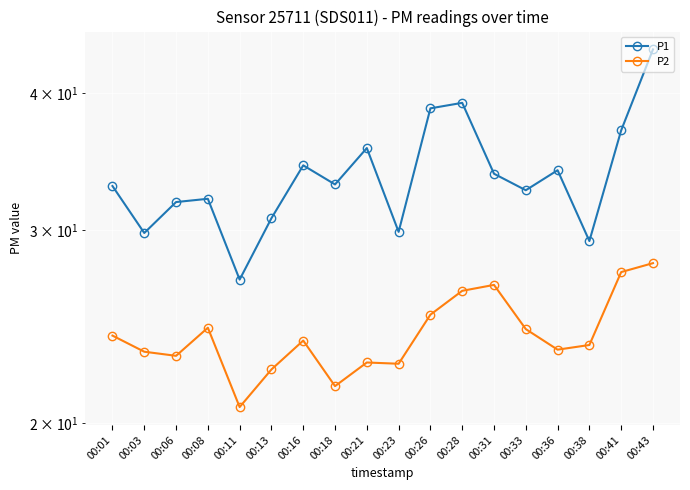

How many lines are shown in the chart?

2